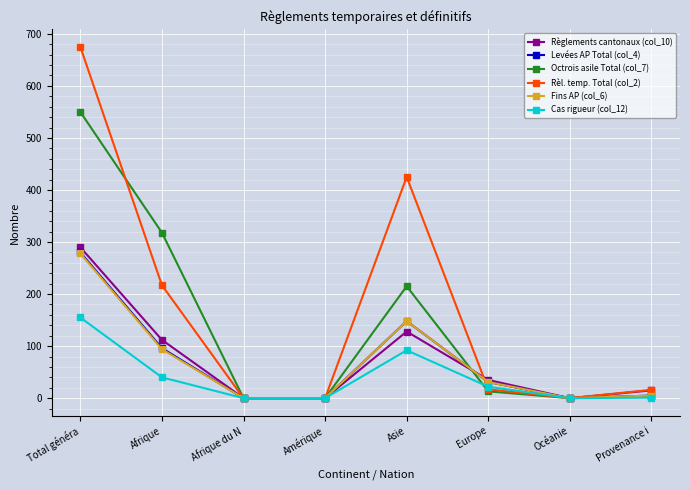

What is the spread (max minus min) of values at Afrique?

278